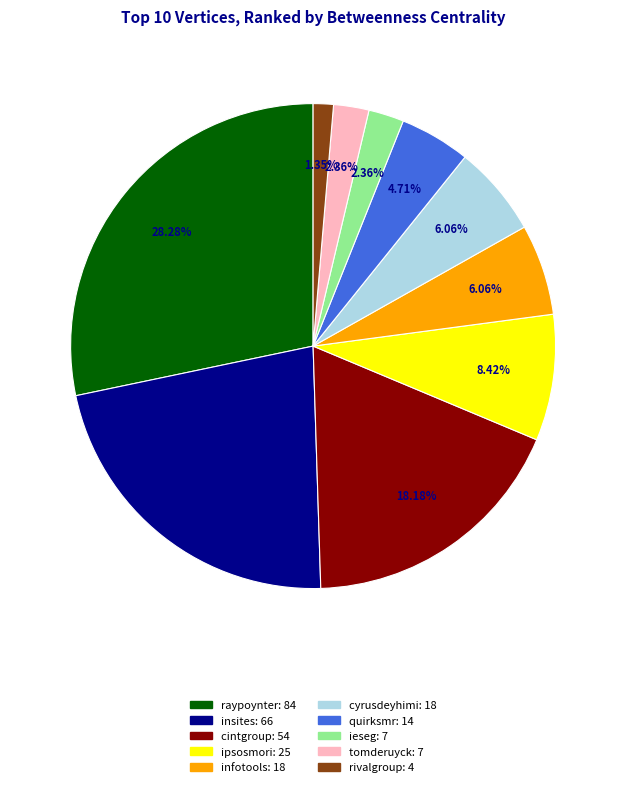

Is there a majority slice in this chart?

No